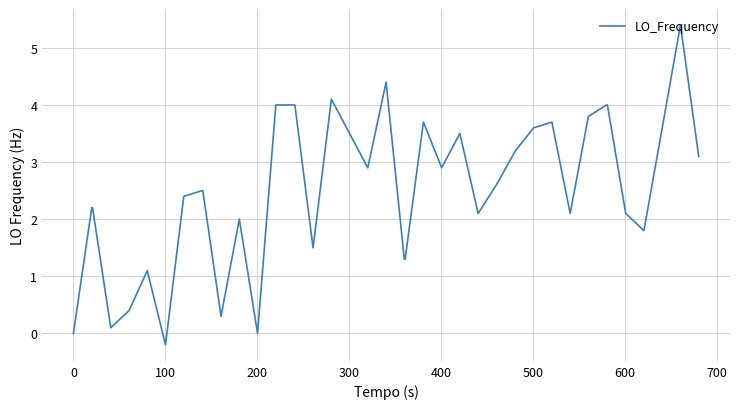

What is the maximum value shown in the chart?

5.4